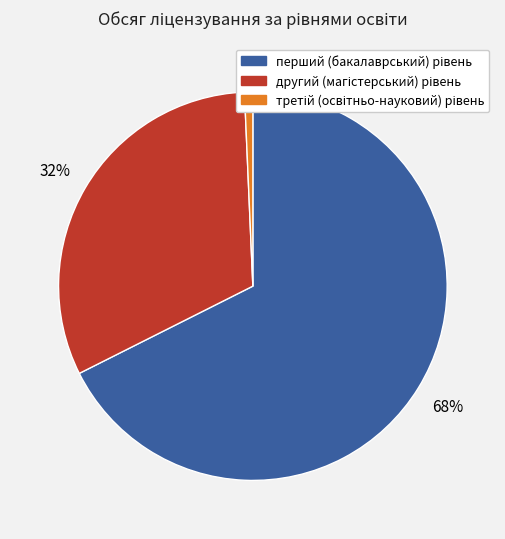

Is there any slice that represents more than half of the pie?

Yes